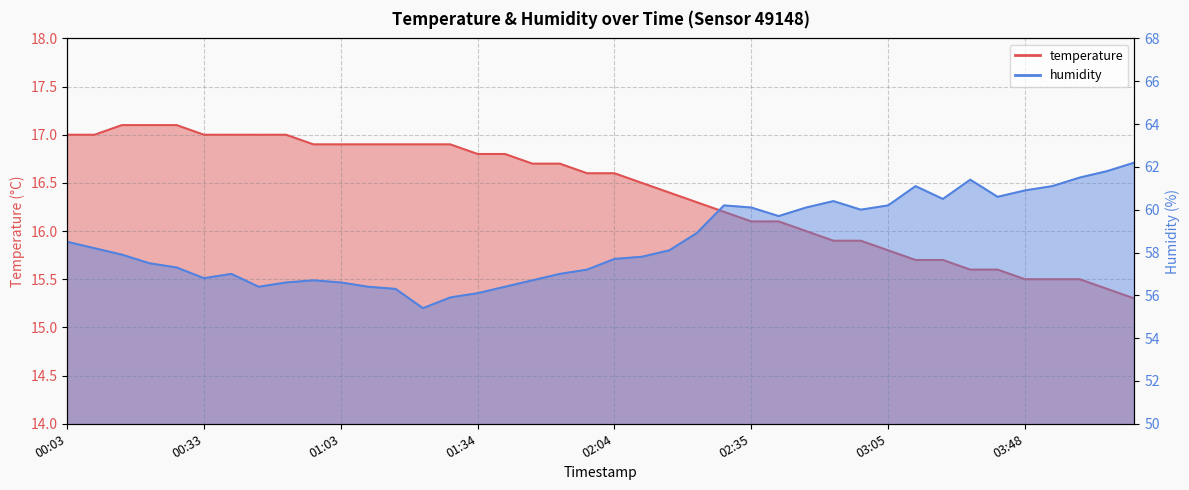

Reading left to right, list all the values displayed in this chart.

temperature: 00:03=17.0	00:09=17.0	00:15=17.1	00:21=17.1	00:27=17.1	00:33=17.0	00:39=17.0	00:45=17.0	00:51=17.0	00:57=16.9	01:03=16.9	01:09=16.9	01:15=16.9	01:22=16.9	01:28=16.9	01:34=16.8	01:40=16.8	01:46=16.7	01:52=16.7	01:58=16.6	02:04=16.6	02:11=16.5	02:17=16.4	02:23=16.3	02:29=16.2	02:35=16.1	02:41=16.1	02:47=16.0	02:53=15.9	02:59=15.9	03:05=15.8	03:24=15.7	03:30=15.7	03:36=15.6	03:42=15.6	03:48=15.5	03:54=15.5	04:00=15.5	04:06=15.4	04:12=15.3
humidity: 00:03=58.5	00:09=58.2	00:15=57.9	00:21=57.5	00:27=57.3	00:33=56.8	00:39=57.0	00:45=56.4	00:51=56.6	00:57=56.7	01:03=56.6	01:09=56.4	01:15=56.3	01:22=55.4	01:28=55.9	01:34=56.1	01:40=56.4	01:46=56.7	01:52=57.0	01:58=57.2	02:04=57.7	02:11=57.8	02:17=58.1	02:23=58.9	02:29=60.2	02:35=60.1	02:41=59.7	02:47=60.1	02:53=60.4	02:59=60.0	03:05=60.2	03:24=61.1	03:30=60.5	03:36=61.4	03:42=60.6	03:48=60.9	03:54=61.1	04:00=61.5	04:06=61.8	04:12=62.2